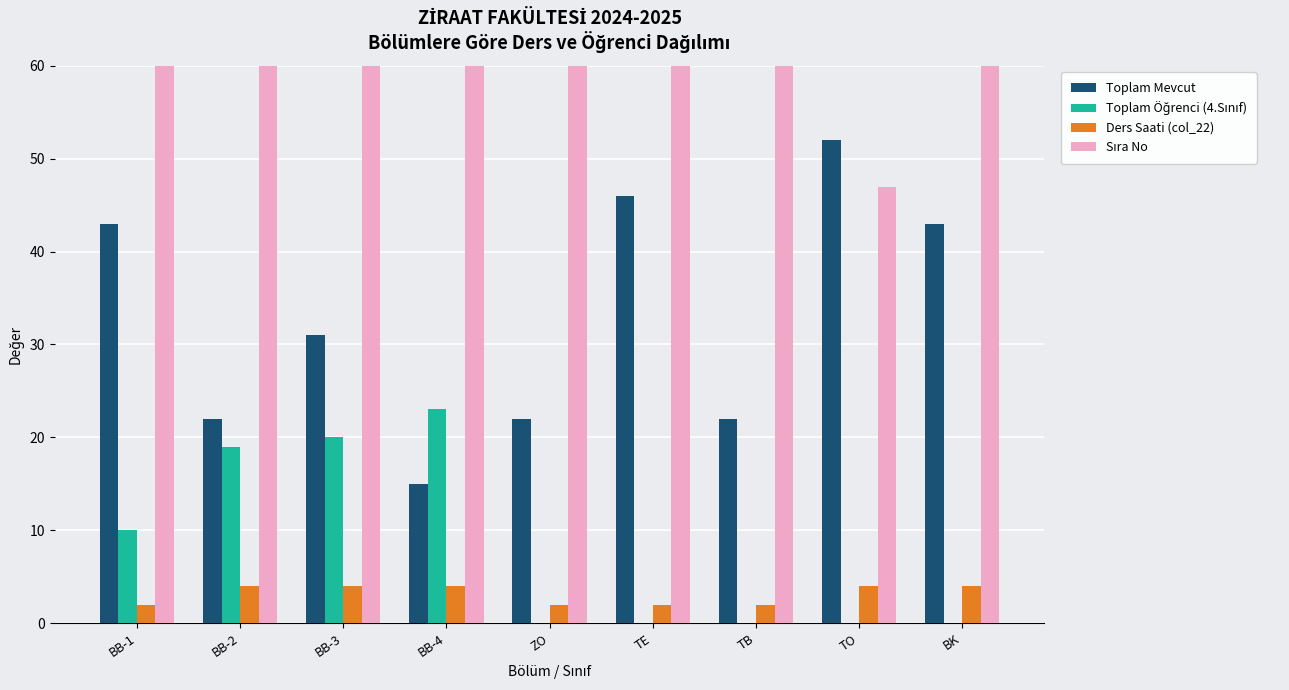

What is the value of the Sıra No bar at the 5th from the left?

253